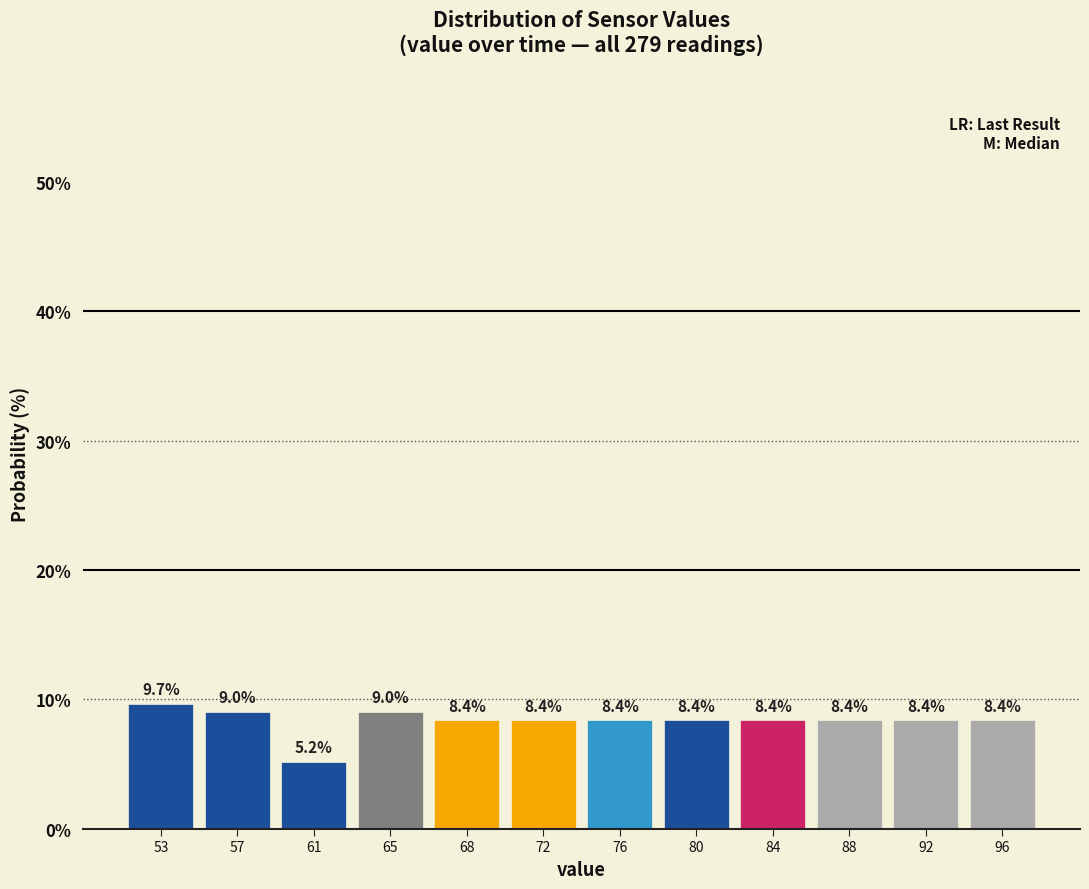

Reading left to right, transcribe this chart: for each bar, give the range it covers on the x-axis and its height. The bar edges are not printed on the chart, so give them approximately, as read against the axis.

51.0 to 55.0: 9.7
55.0 to 59.0: 9.0
59.0 to 62.5: 5.2
62.5 to 66.5: 9.0
66.5 to 70.5: 8.4
70.5 to 74.5: 8.4
74.5 to 78.0: 8.4
78.0 to 82.0: 8.4
82.0 to 86.0: 8.4
86.0 to 90.0: 8.4
90.0 to 94.0: 8.4
94.0 to 97.5: 8.4